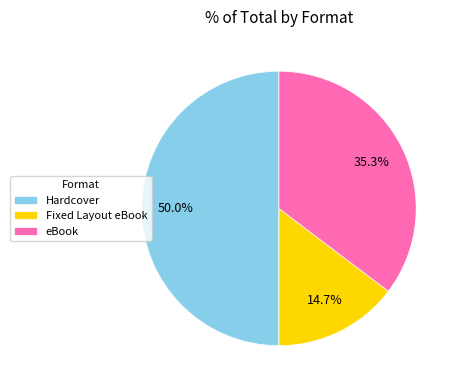

Count the number of slices in the pie.

3